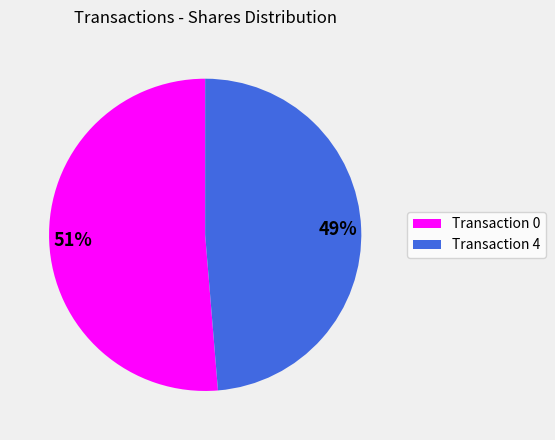

Does any single category account for the majority?

Yes